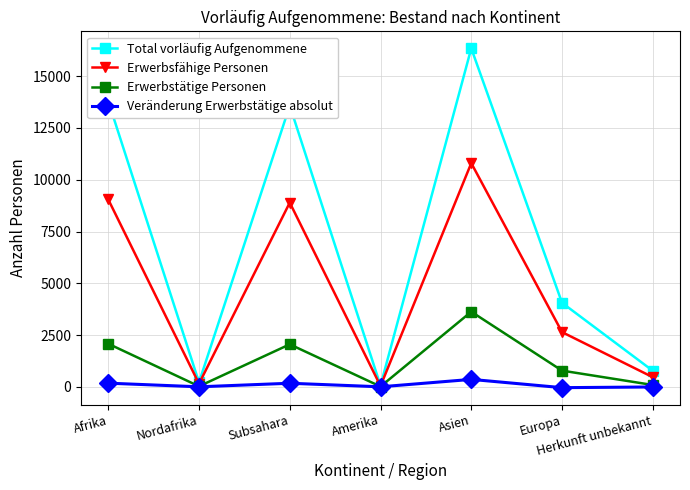

Is it true that Total vorläufig Aufgenommene equals 13577 at Subsahara?

True